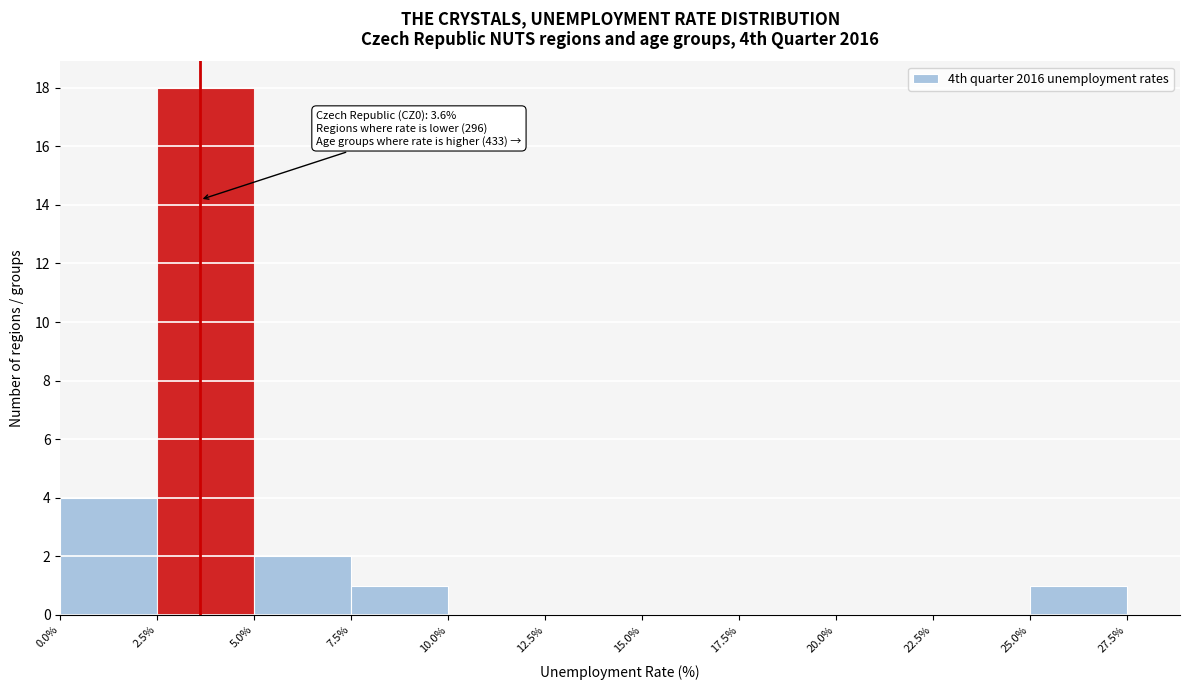

Which range on the x-axis has the tallest bar?

2.5% to 5.0%